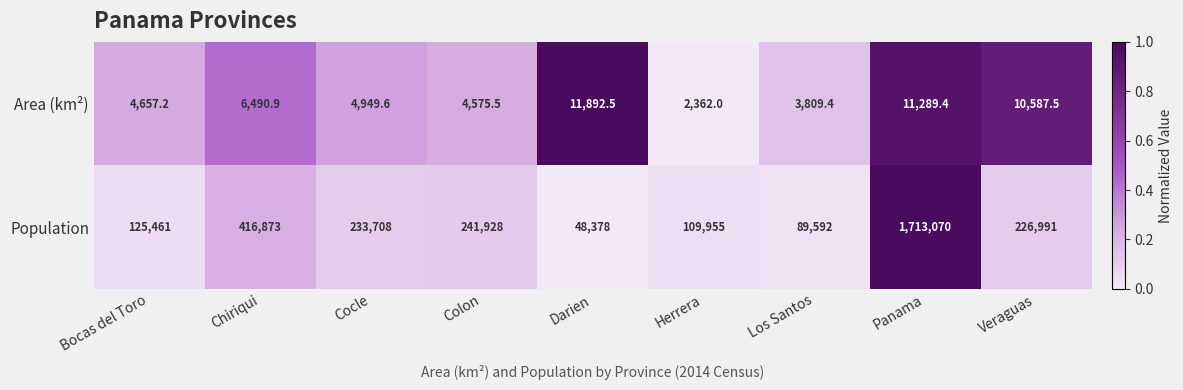

Reading left to right, what are all the values shown in this chart?

Area (km²): Bocas del Toro=4657.2	Chiriqui=6490.9	Cocle=4949.6	Colon=4575.5	Darien=11892.5	Herrera=2362.0	Los Santos=3809.4	Panama=11289.4	Veraguas=10587.5
Population: Bocas del Toro=125461.0	Chiriqui=416873.0	Cocle=233708.0	Colon=241928.0	Darien=48378.0	Herrera=109955.0	Los Santos=89592.0	Panama=1713070.0	Veraguas=226991.0